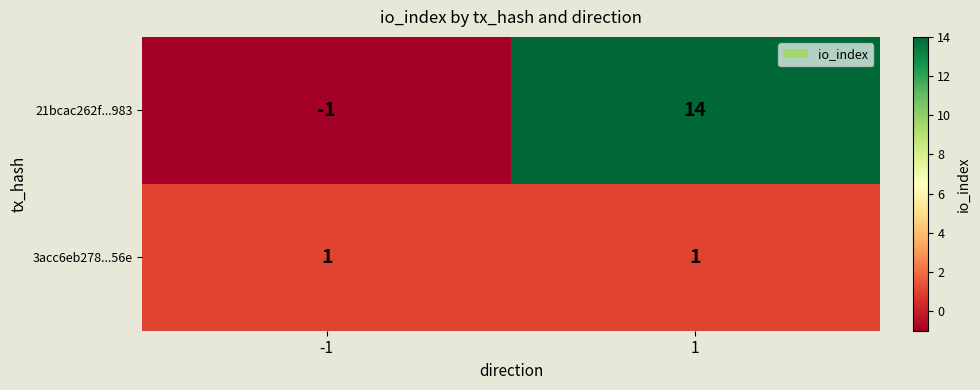

Between -1 and 1, which series saw the biggest shift?

21bcac262f...983